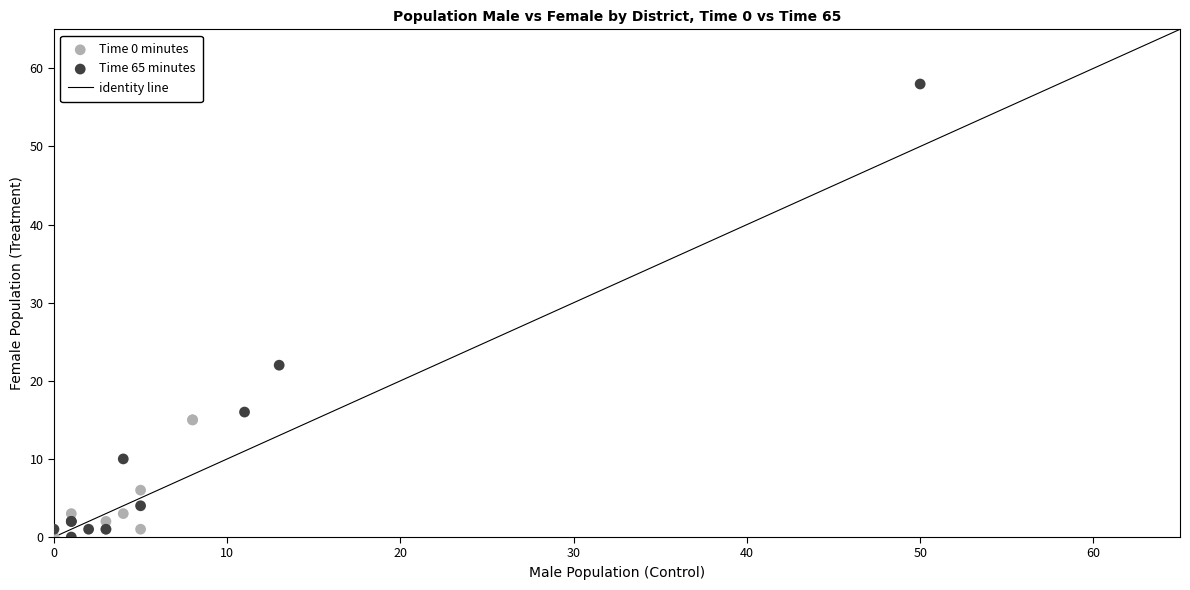

Which series has the widest spread of Y values?

Time 65 minutes